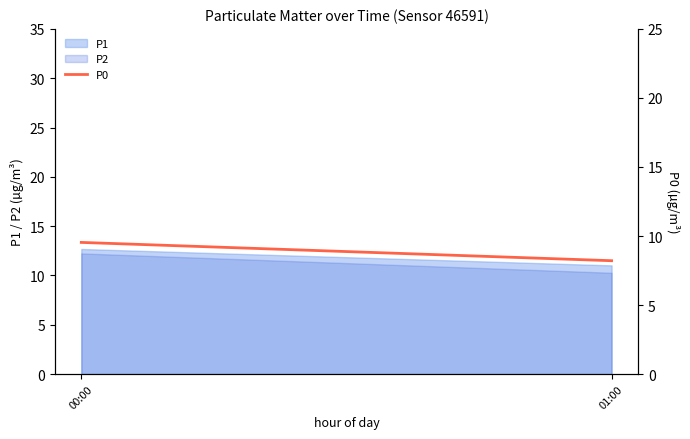

What is the difference between the maximum and minimum values?

1.3